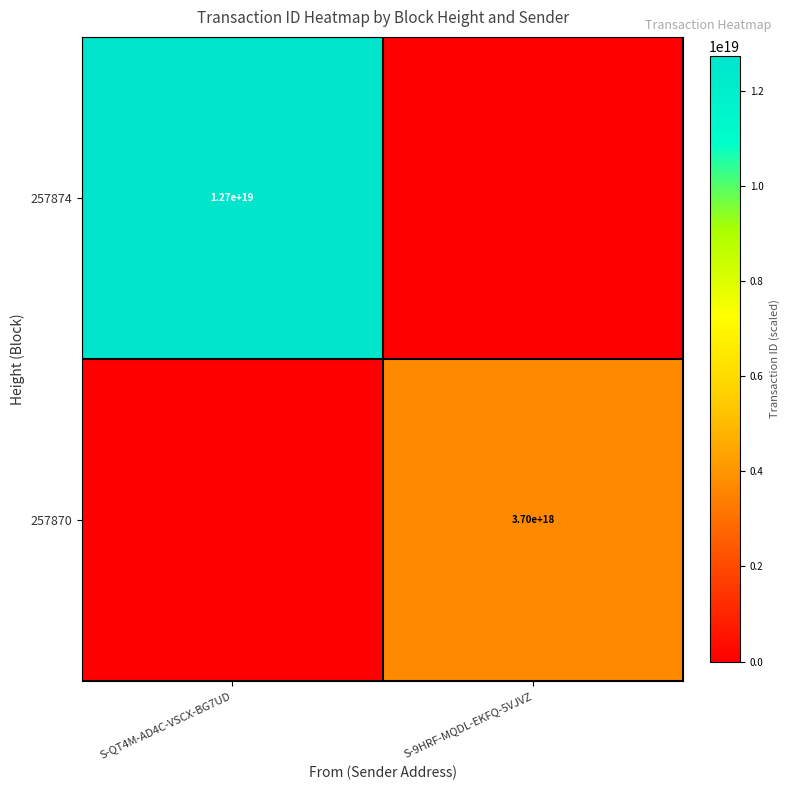

What is the difference between the highest and lowest values at S-QT4M-AD4C-VSCX-BG7UD?

12733654502384521216